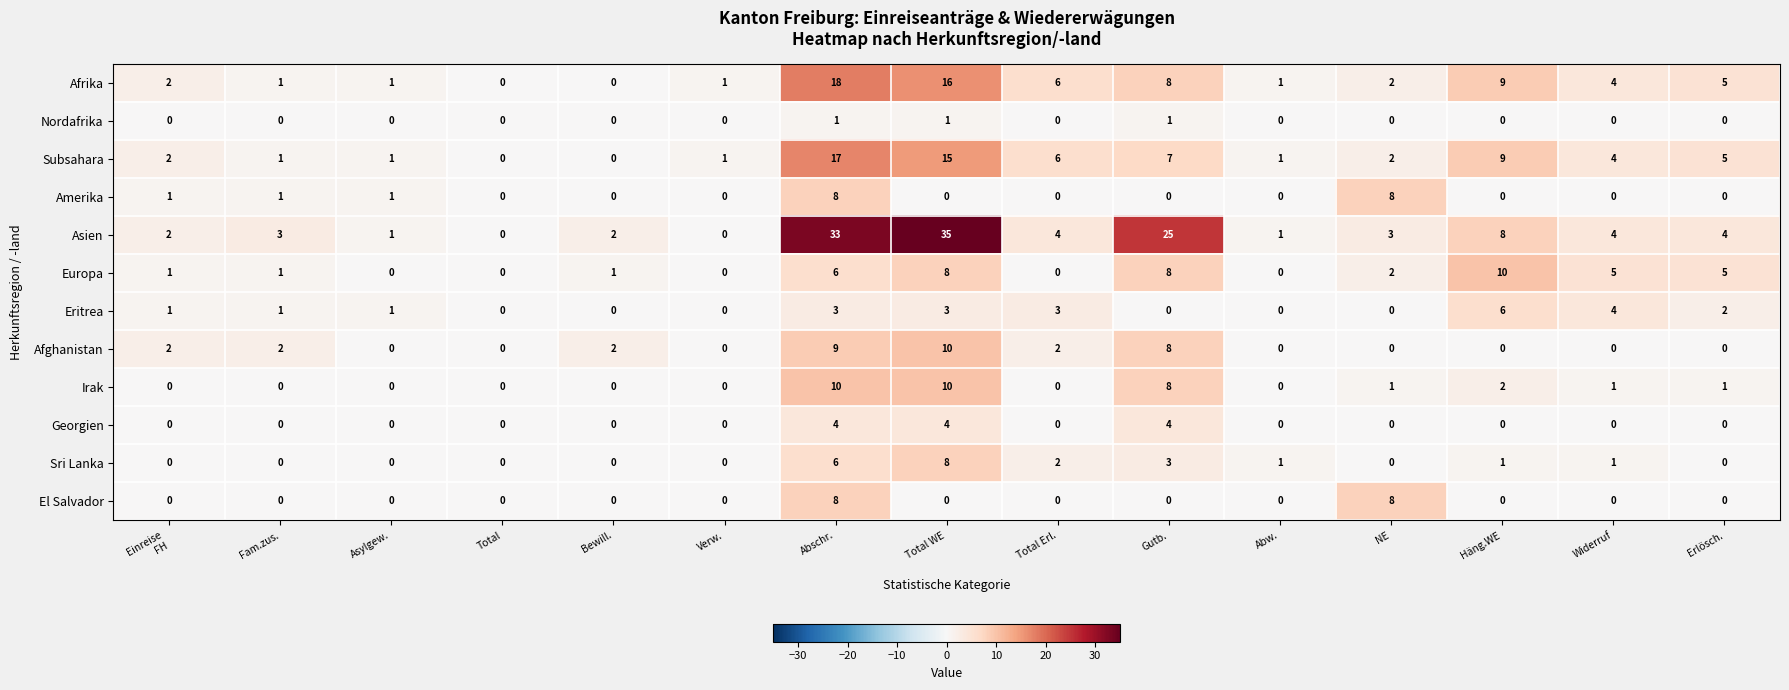

What is the difference between the highest and lowest values at Häng.WE?

10